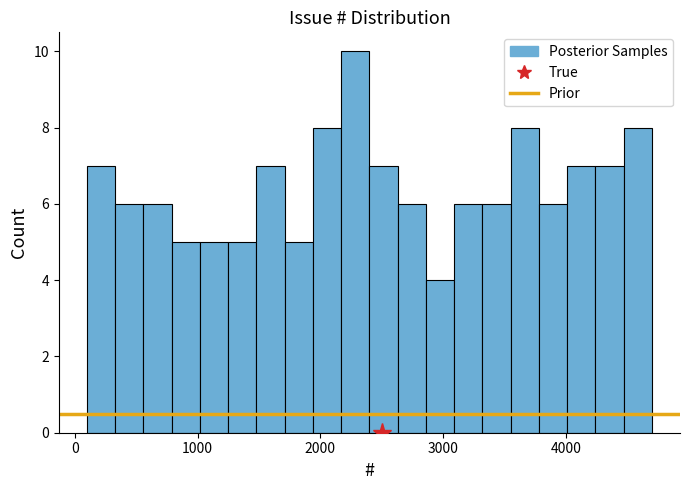

Read against the x-axis, roughly where is the centre of the tallest bar?

2300